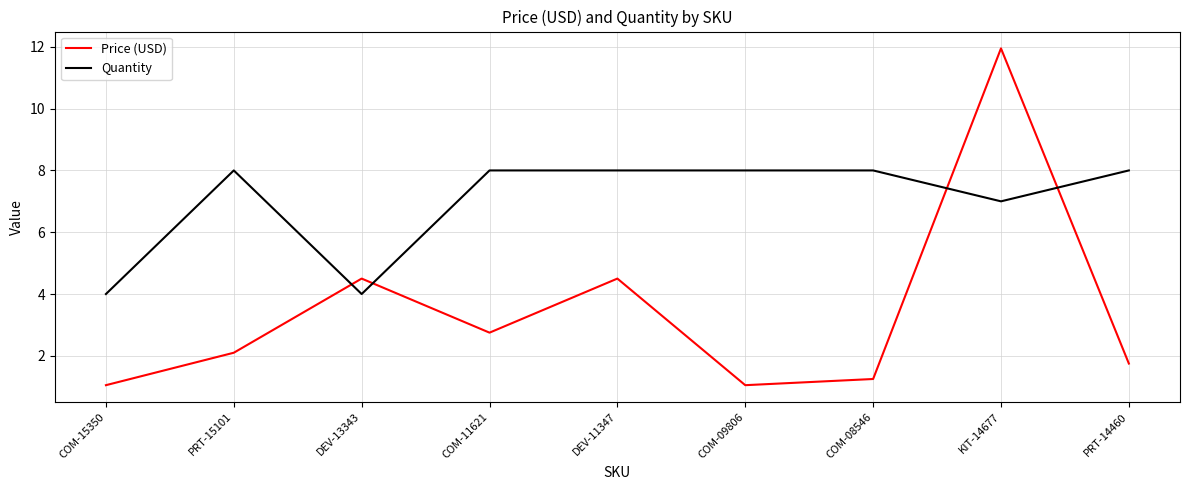

After their last crossing, which series has the higher values: Quantity or Price (USD)?

Quantity